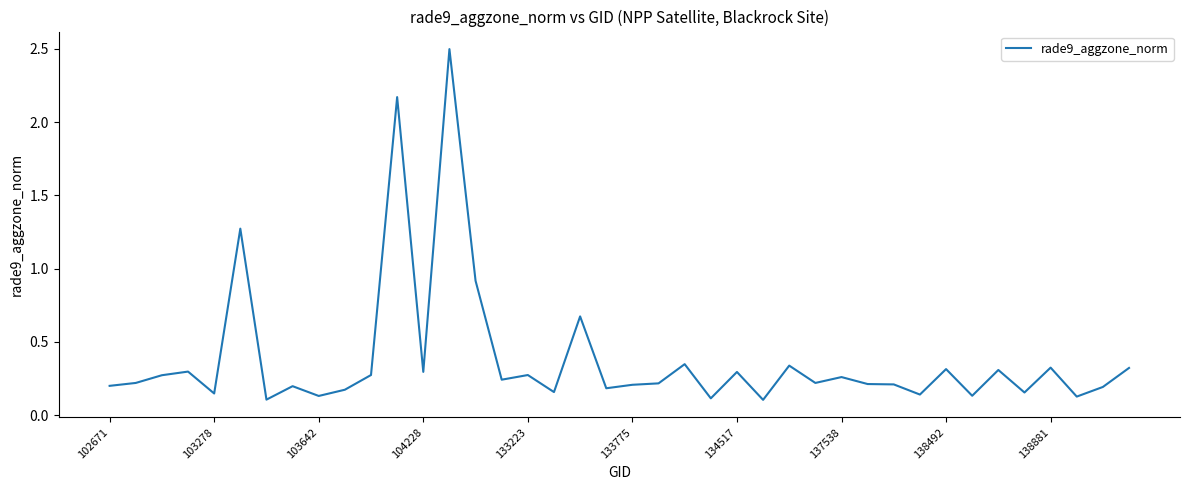

What is the maximum value shown in the chart?

2.5